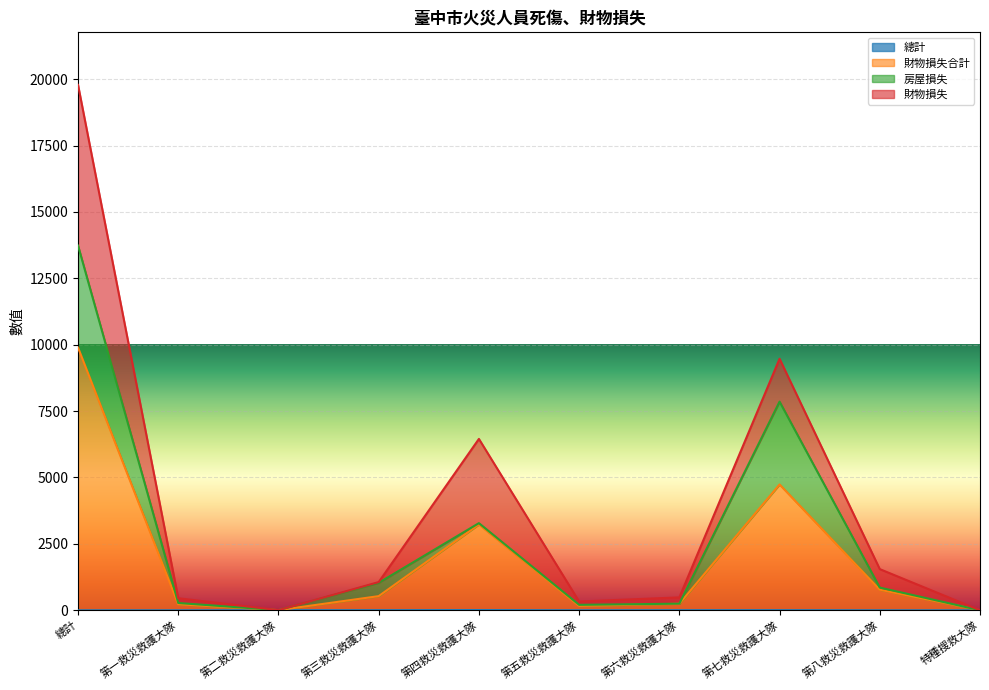

Is the value of 財物損失合計 at 第六救災救護大隊 greater than the value of 總計 at 第一救災救護大隊?

Yes